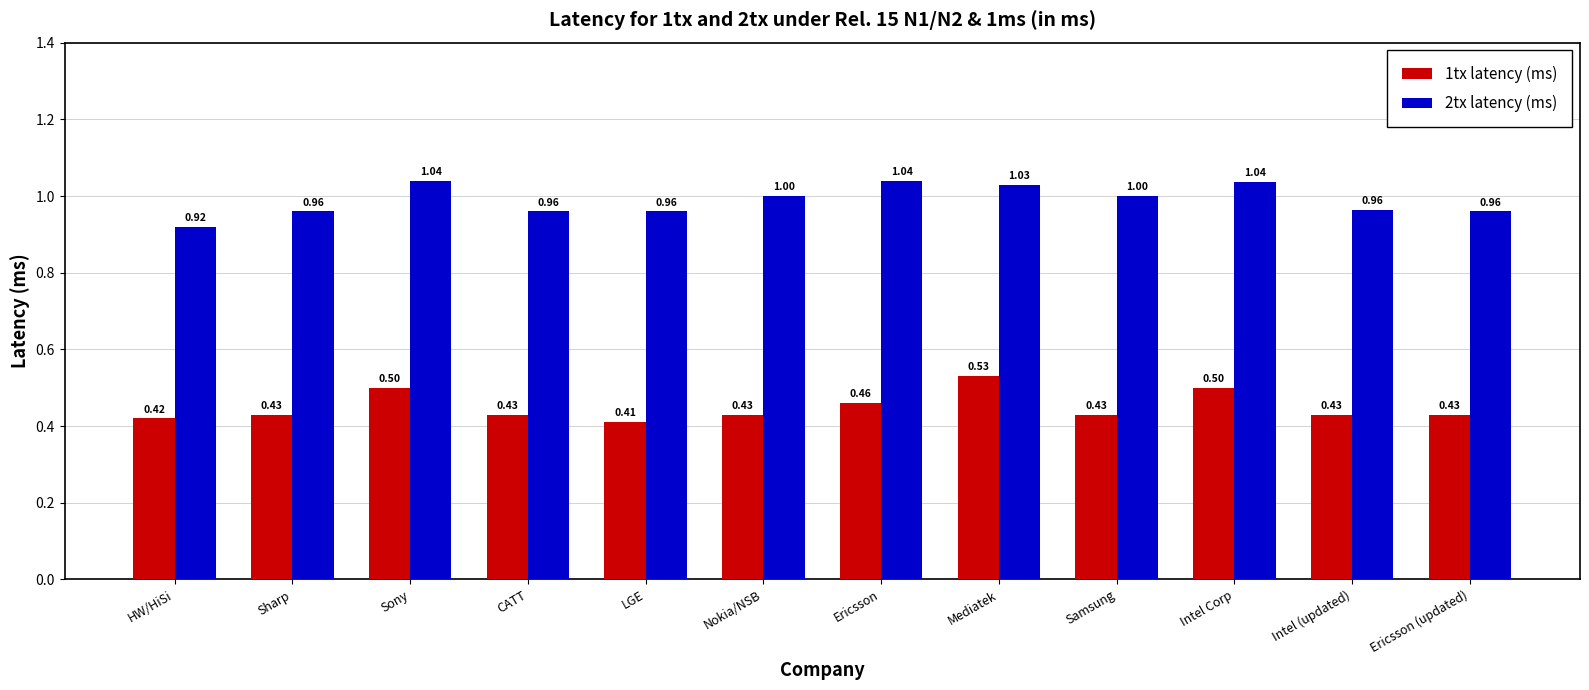

What is the total value across all series at HW/HiSi?

1.3